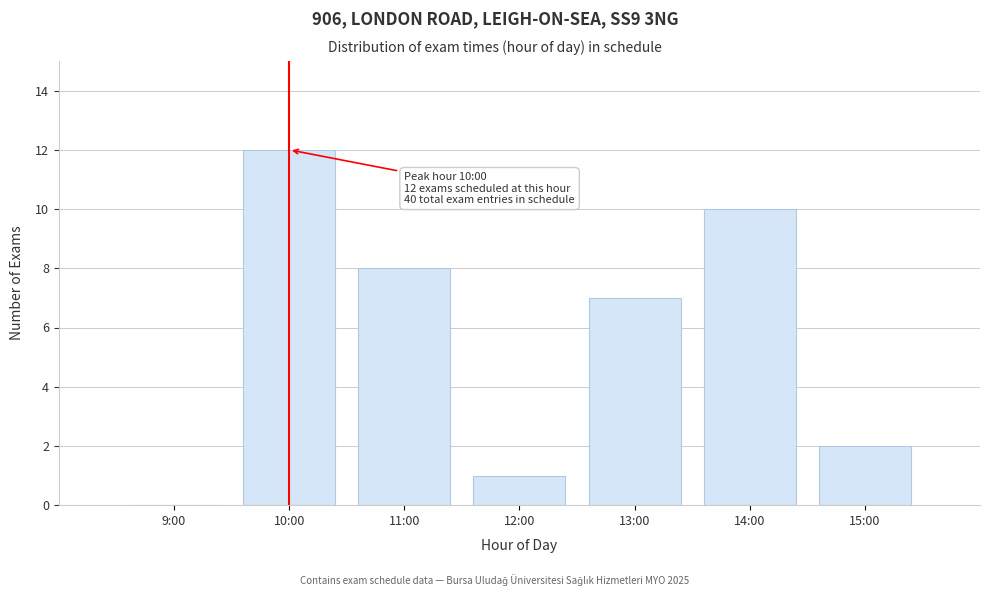

Reading right to left, list all the values displayed in this chart.

15:00=2	14:00=10	13:00=7	12:00=1	11:00=8	10:00=12	9:00=0